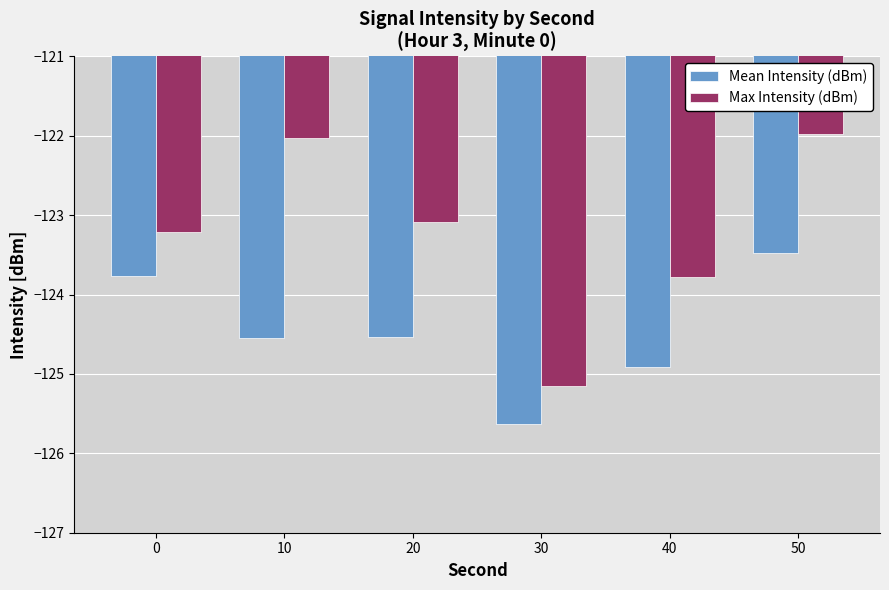

What is the sum of all Max Intensity (dBm) values?

-739.2